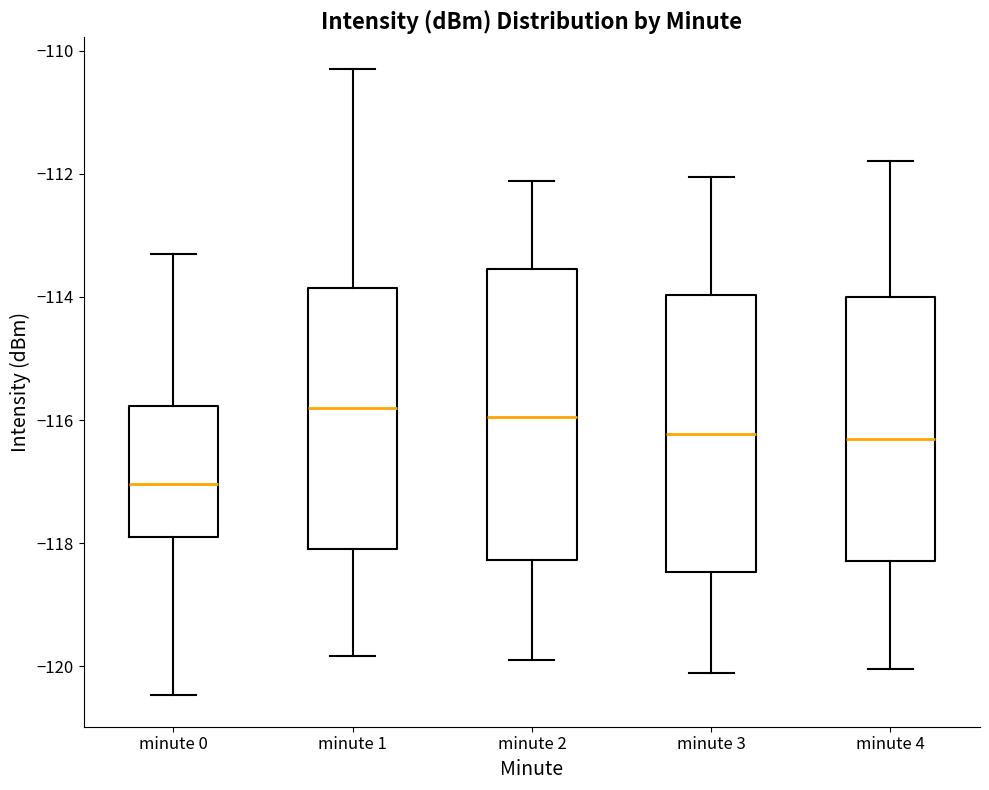

Comparing the boxes themselves (not the whiskers), which one is the tallest?

minute 2